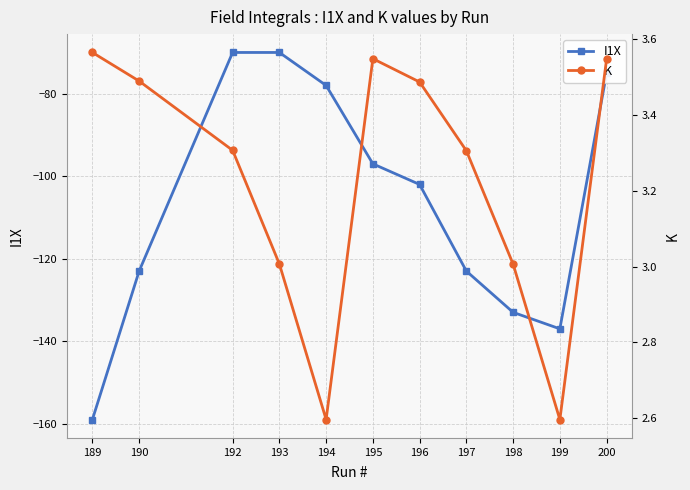

Which series changed the most between 189 and 193?

I1X